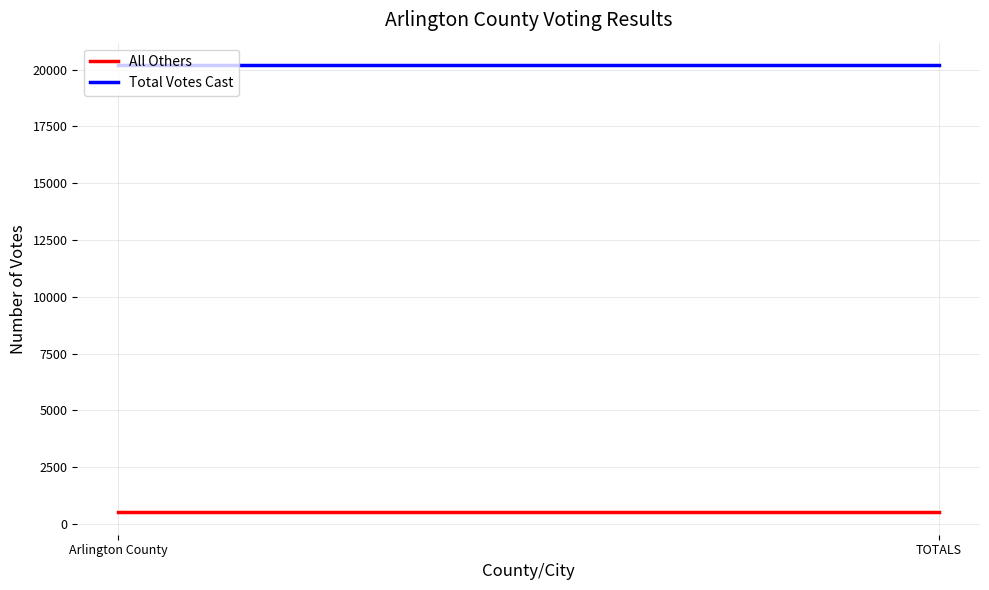

True or false: Total Votes Cast has a value of 5785 at TOTALS.

False